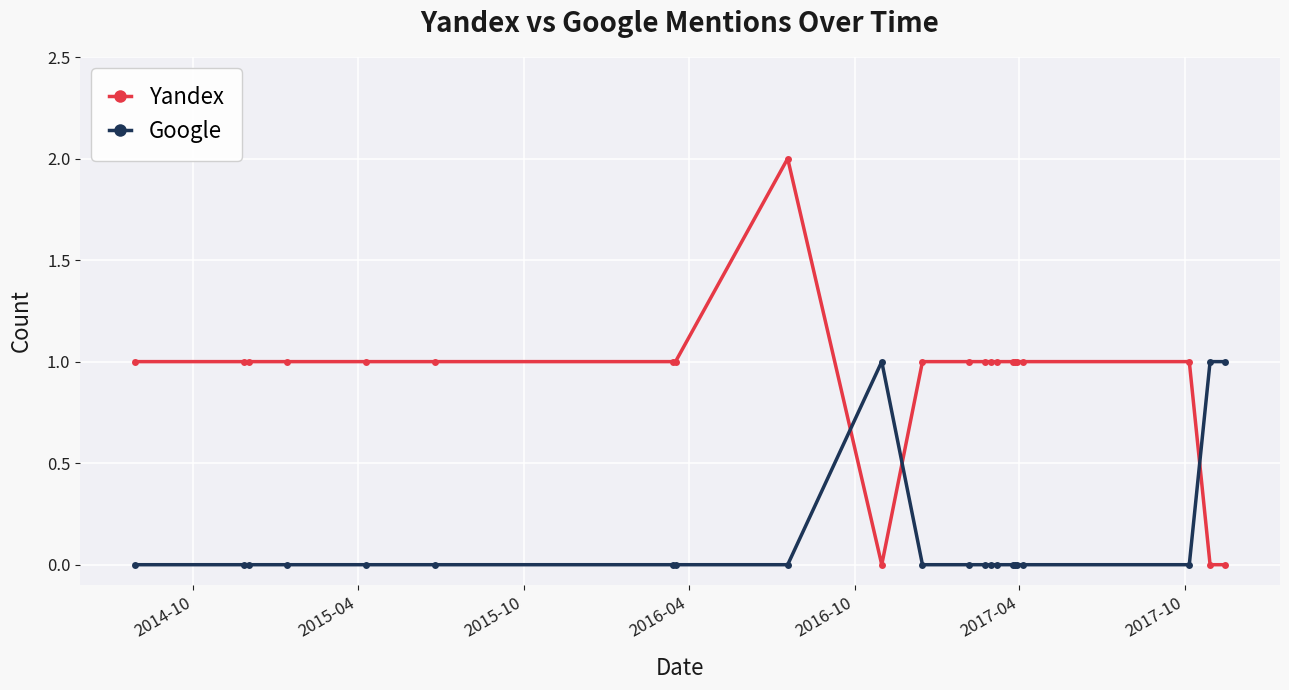

True or false: Google and Yandex intersect in this chart.

True